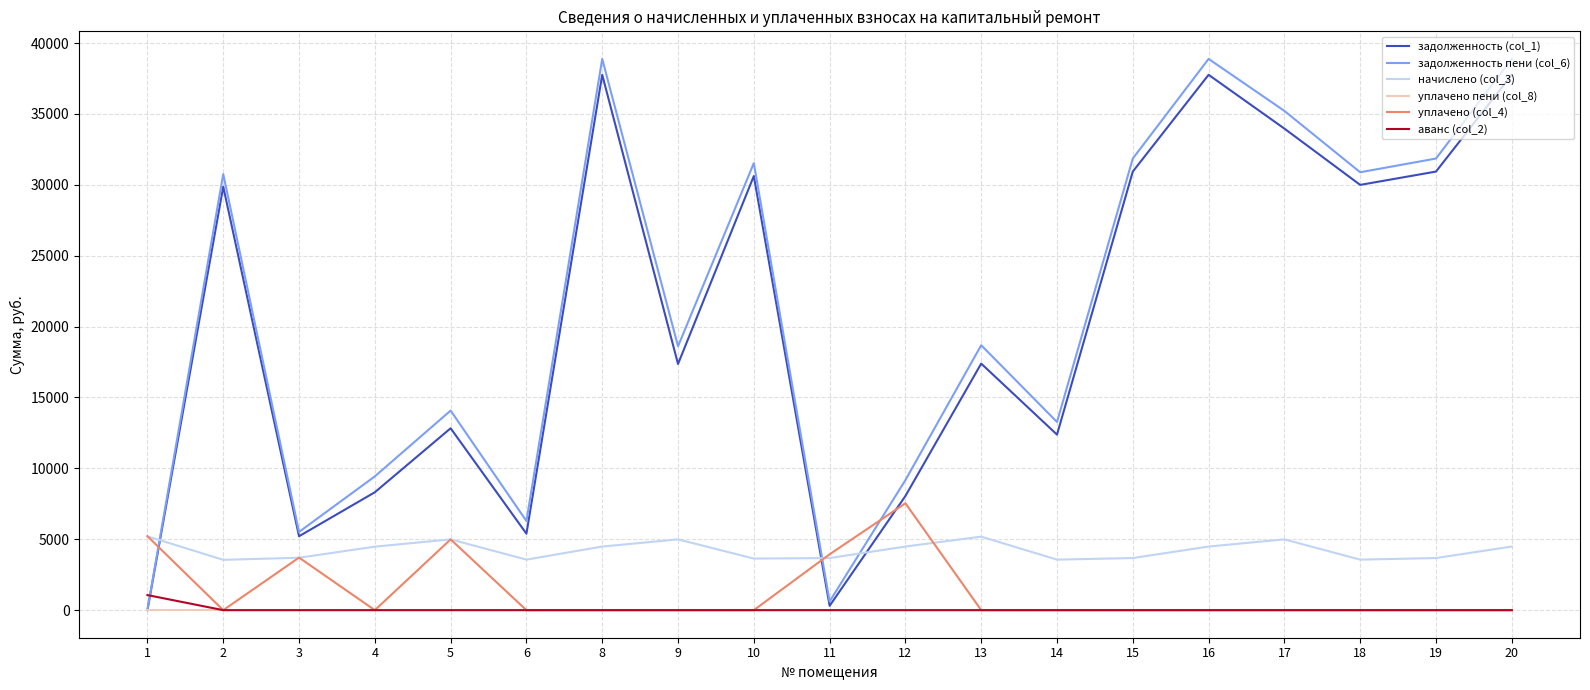

Is it true that аванс (col_2) equals 0.0 at 8?

True